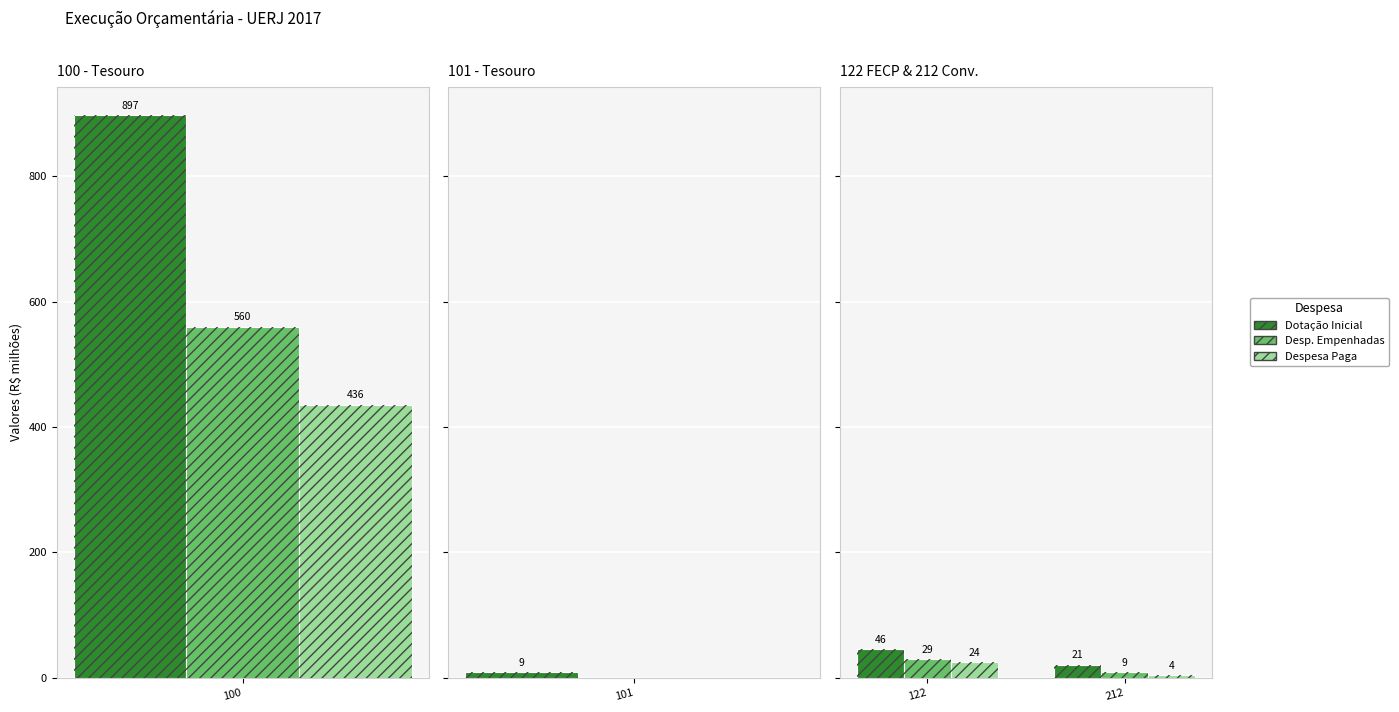

Are the bars grouped side by side (vs. stacked)?

Yes